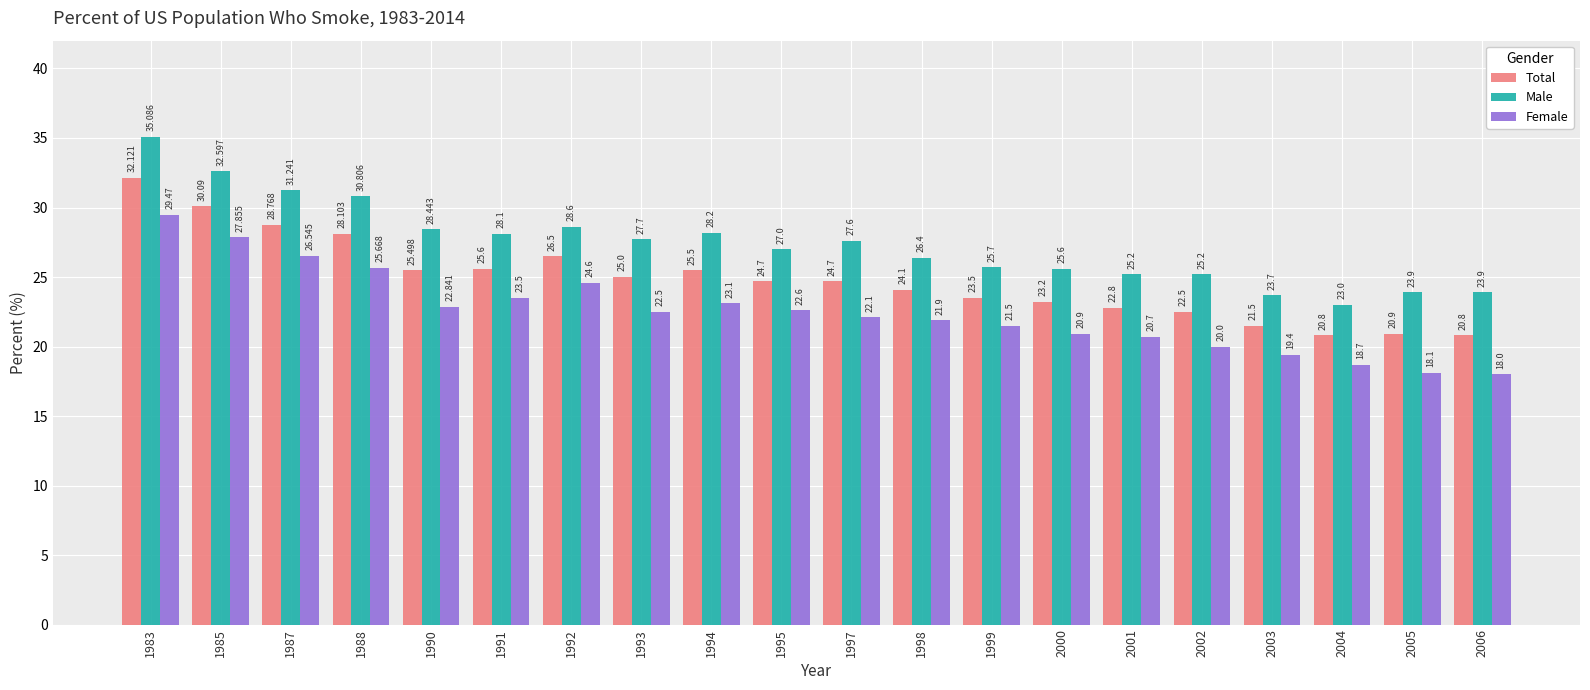

At 2002, list the series in order from smallest to largest.

Female, Total, Male